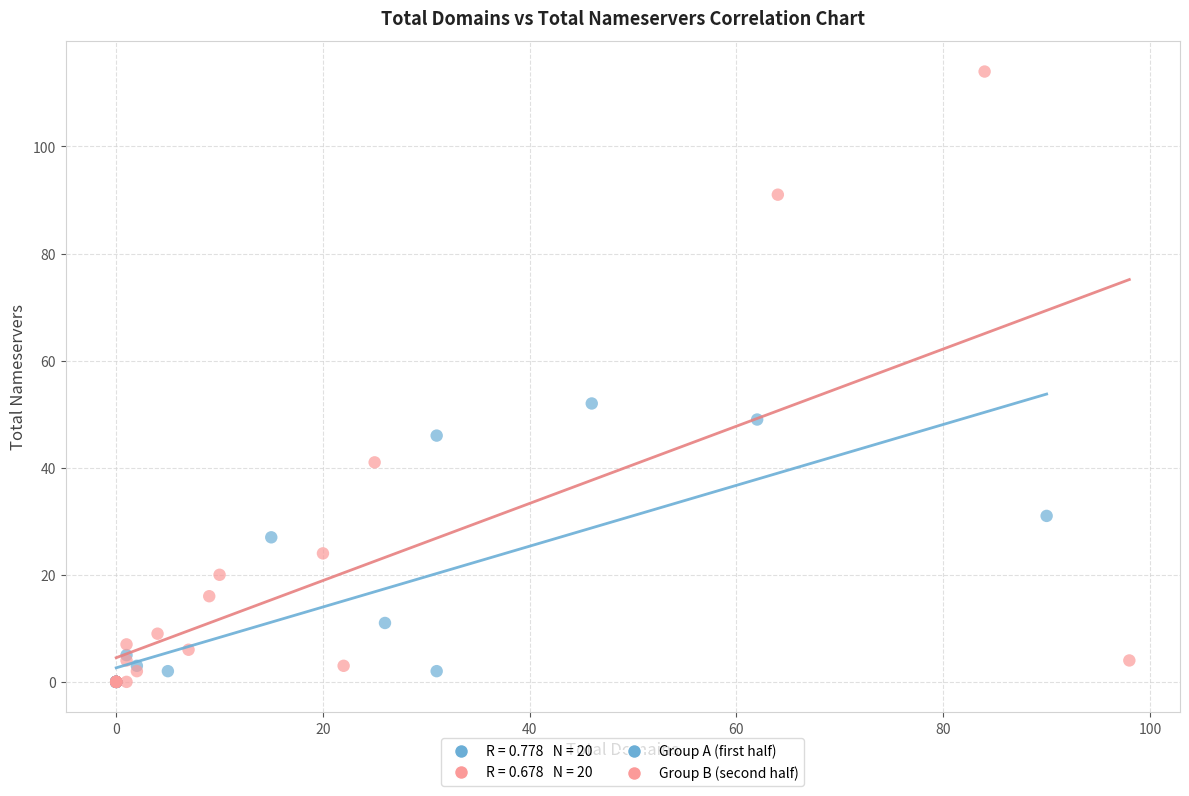

Which series reaches the maximum Y coordinate?

Group B (second half)